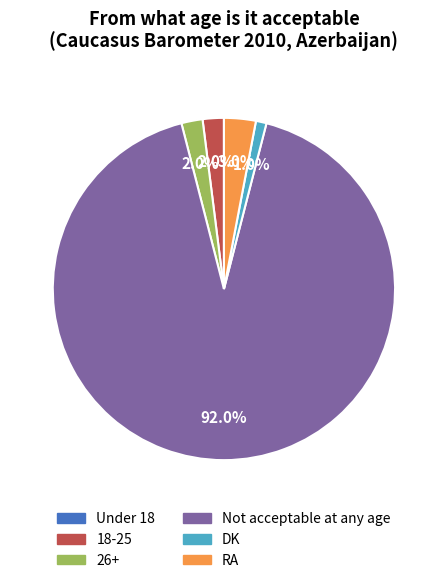

Combined, do DK and 18-25 account for over 50%?

No